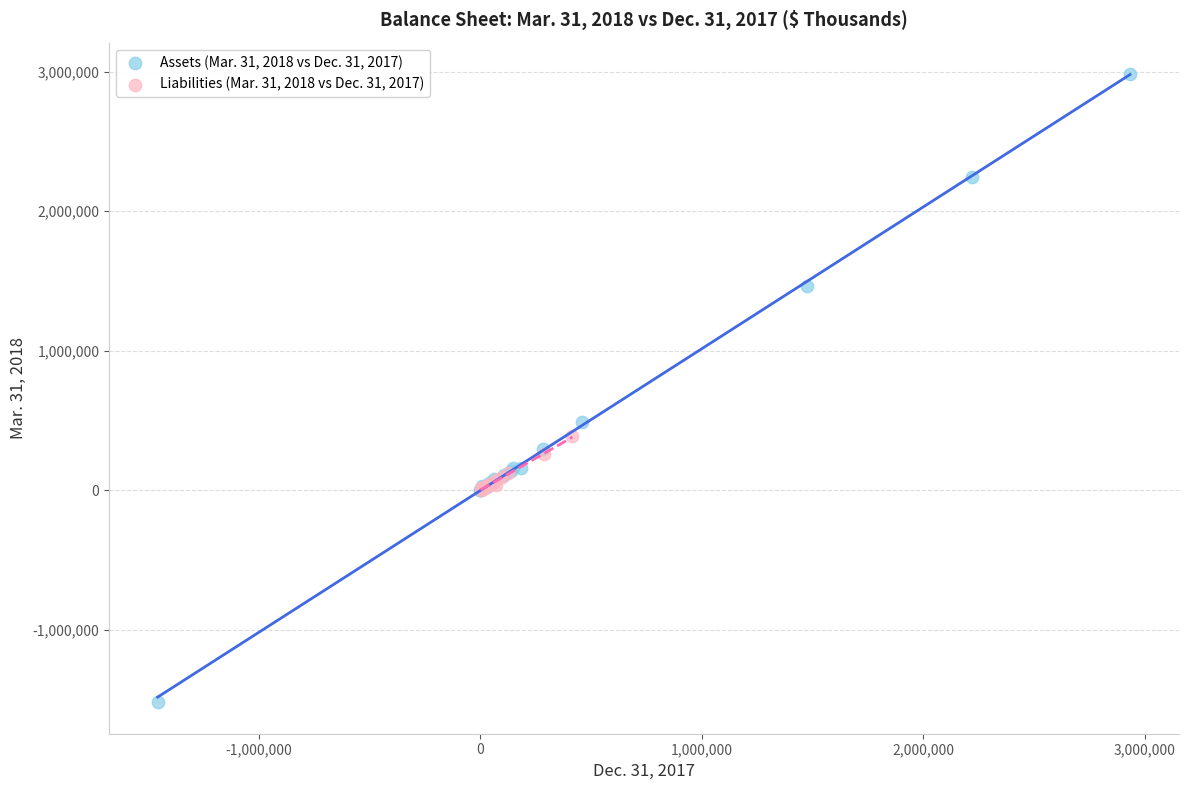

Which series contains the lowest Y value?

Assets (Mar. 31, 2018 vs Dec. 31, 2017)